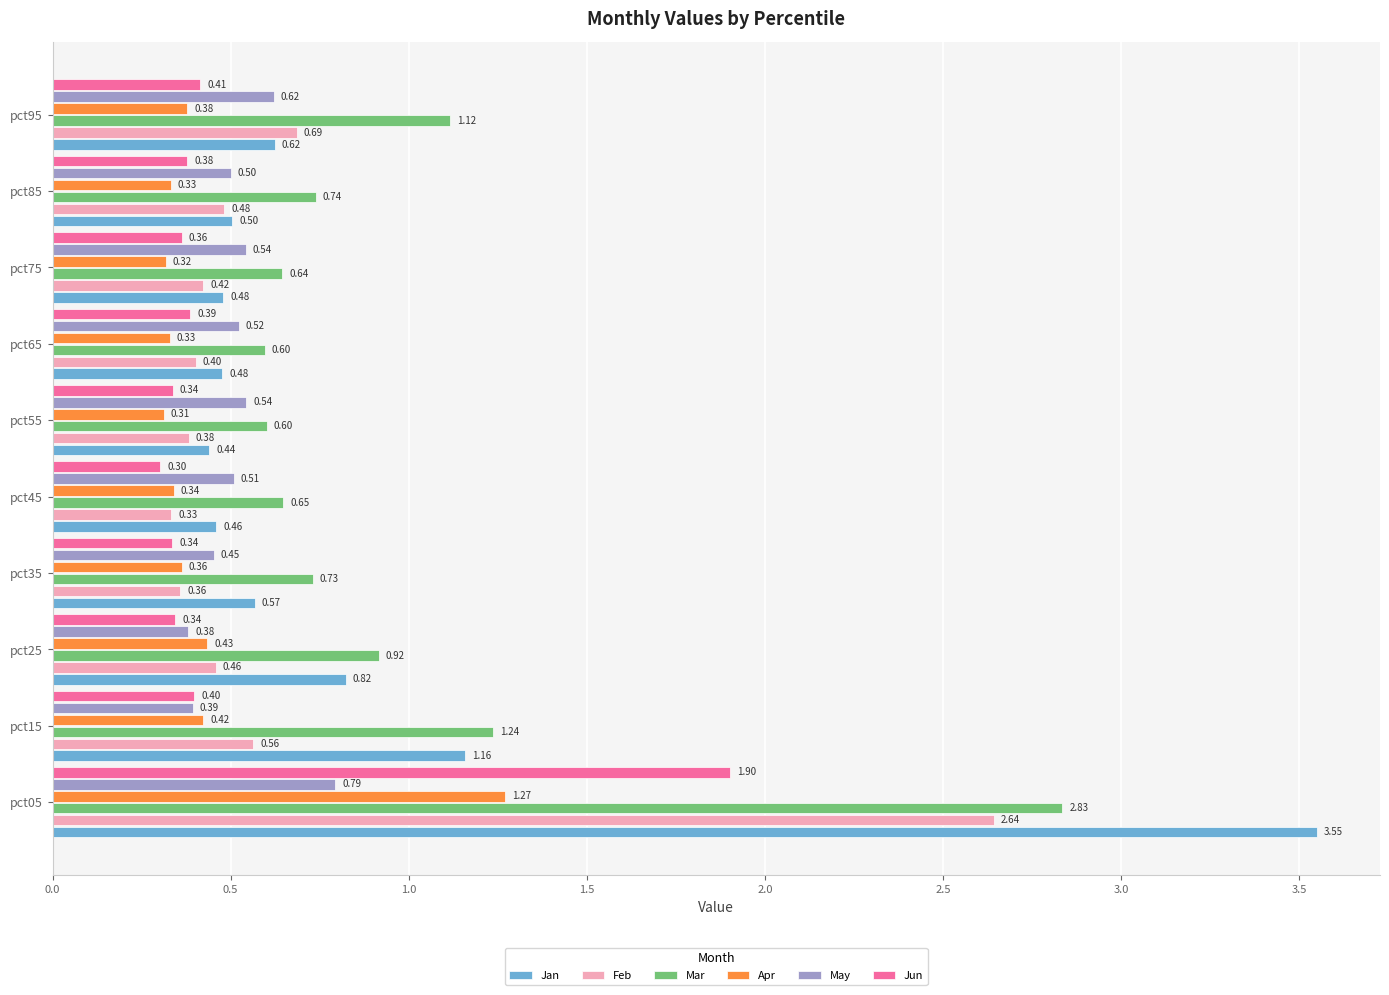

Which series has the largest range (max minus min)?

Jan